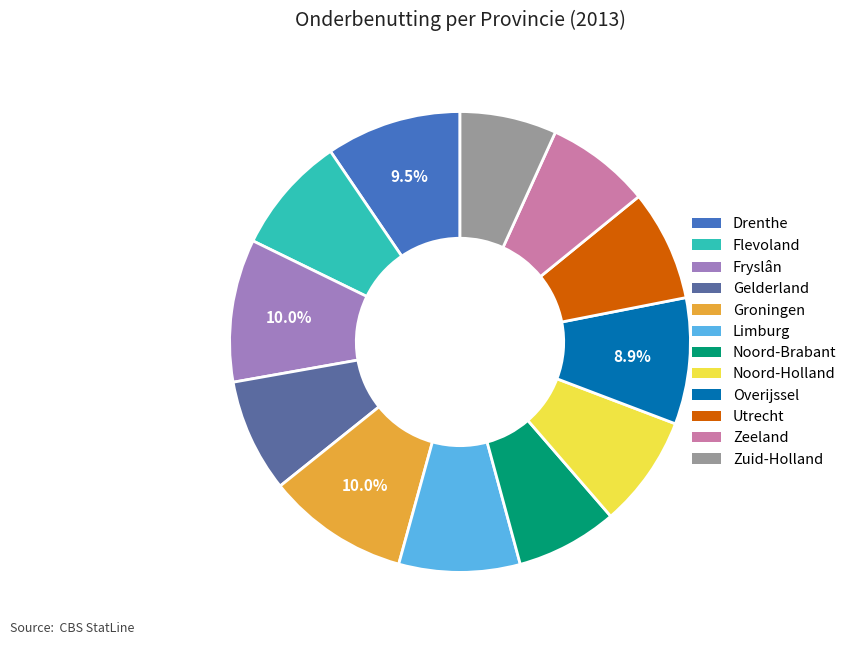

How many slices are in this pie chart?

12